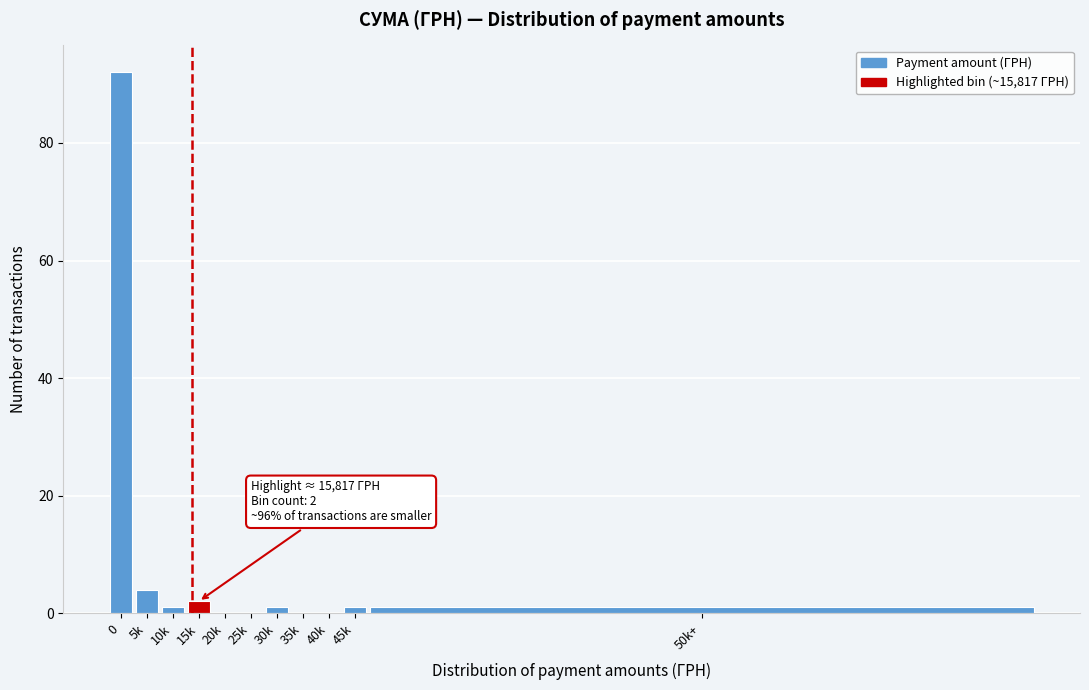

Reading right to left, transcribe all the data shown in this chart.

50k+=1	45k=1	40k=0	35k=0	30k=1	25k=0	20k=0	15k=2	10k=1	5k=4	0=92